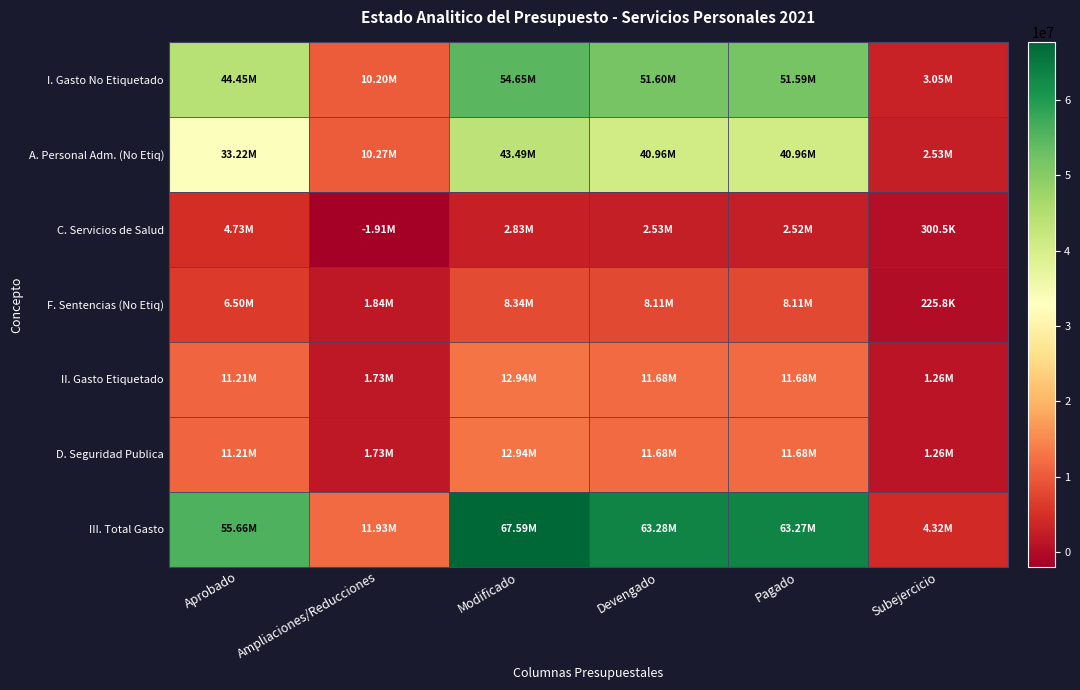

What is the total value across all series at Ampliaciones/Reducciones?

35791185.0